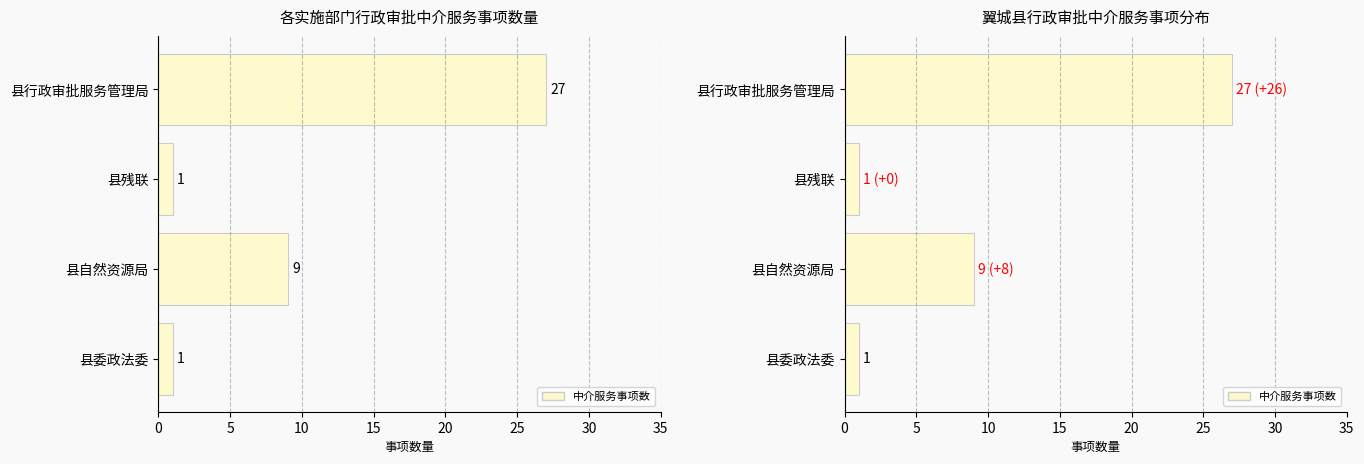

How many values are between 1 and 27?

4